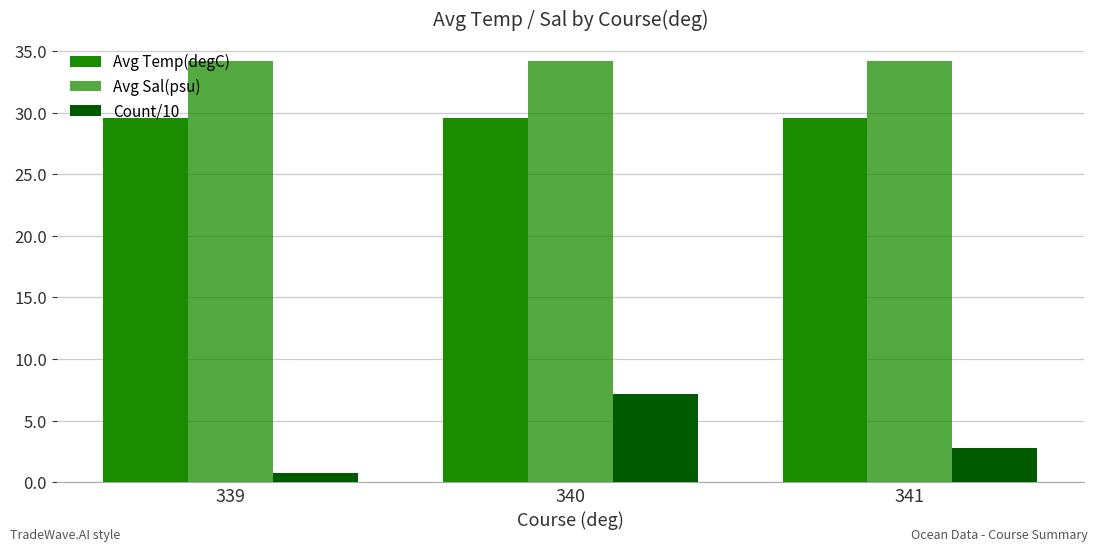

How many categories are shown in the chart?

3